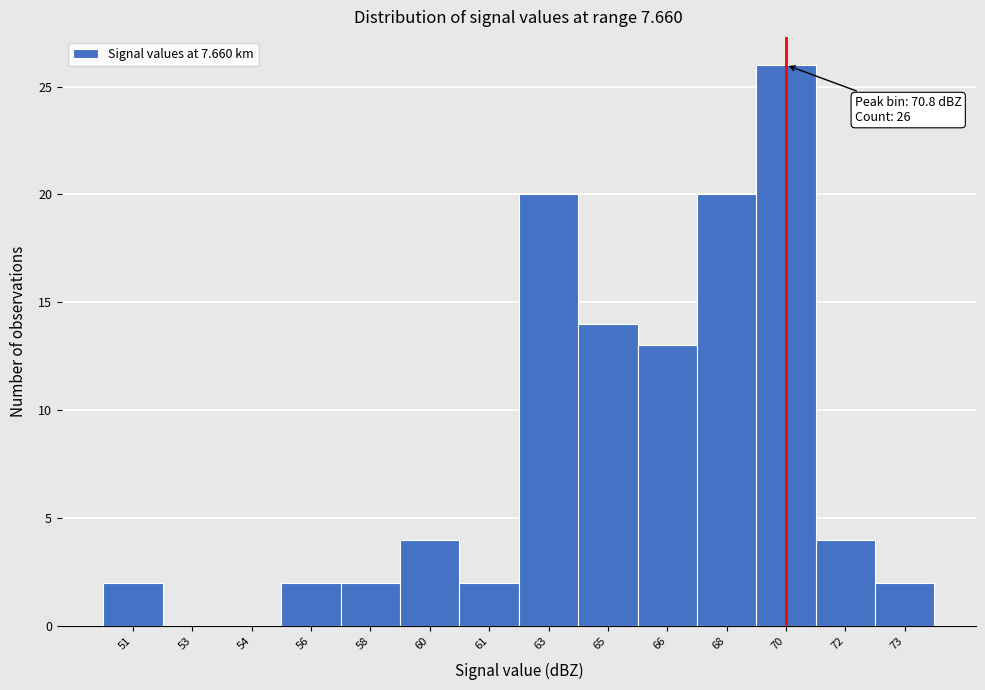

Reading left to right, what are all the values shown in this chart?

51=2	53=0	54=0	56=2	58=2	60=4	61=2	63=20	65=14	66=13	68=20	70=26	72=4	73=2